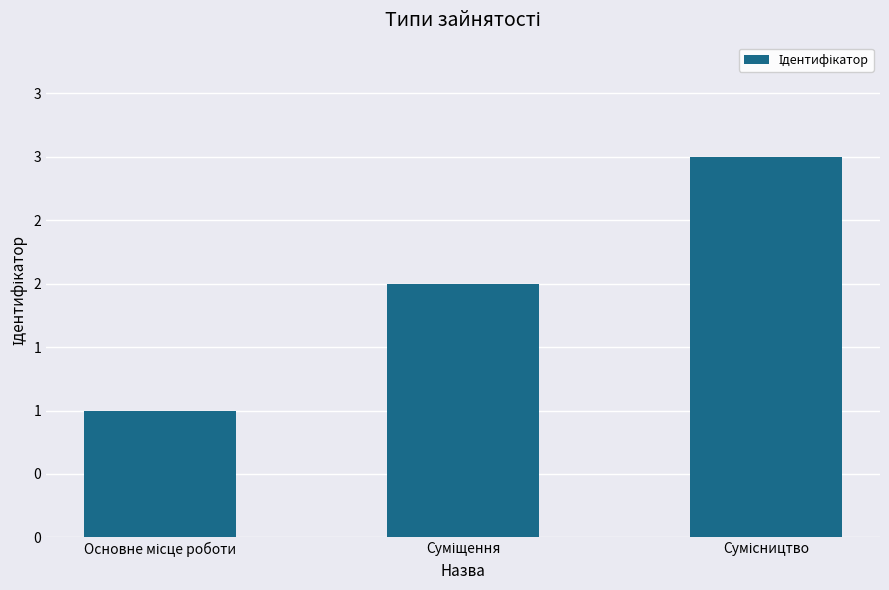

Reading left to right, list all the values displayed in this chart.

1	2	3